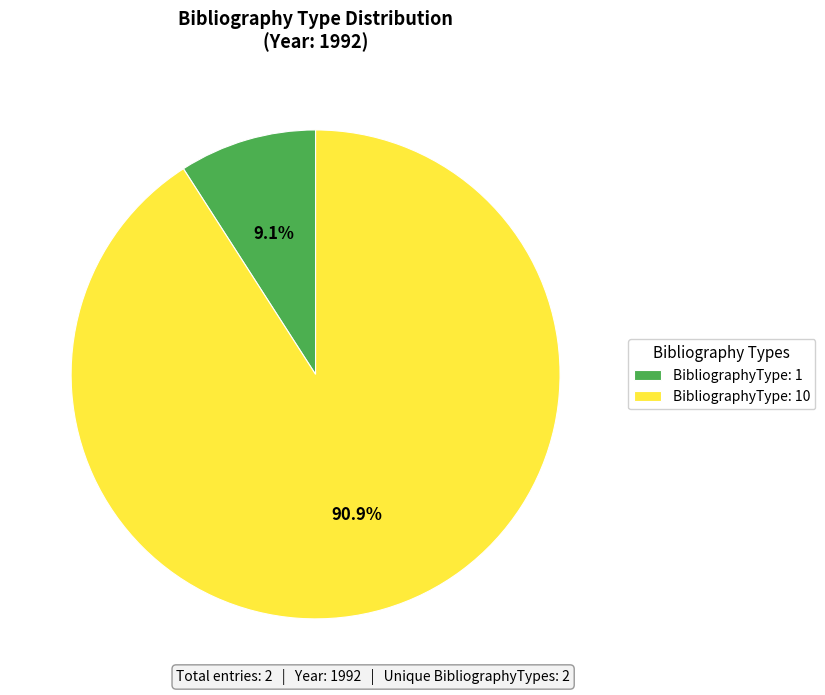

To the nearest percent, what percentage of the pie is BibliographyType: 10?

91%